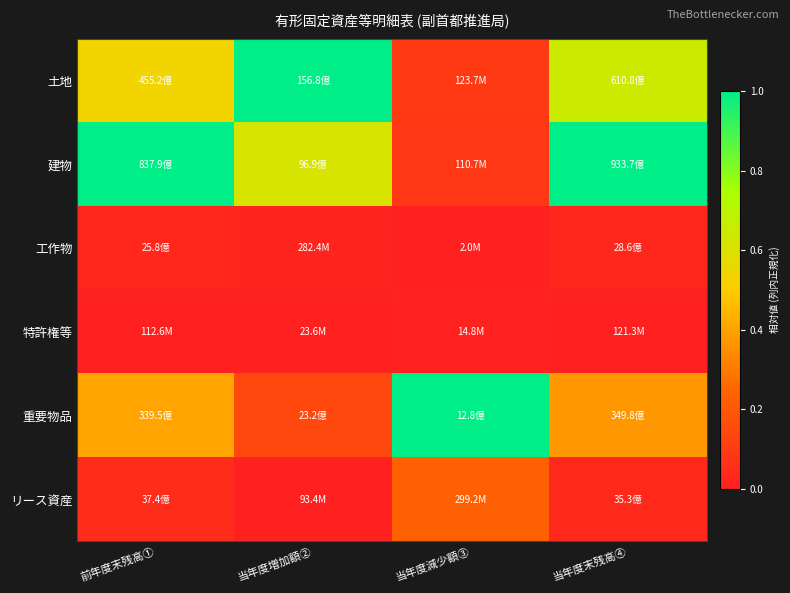

Which series changed the most between 当年度増加額② and 当年度末残高④?

建物